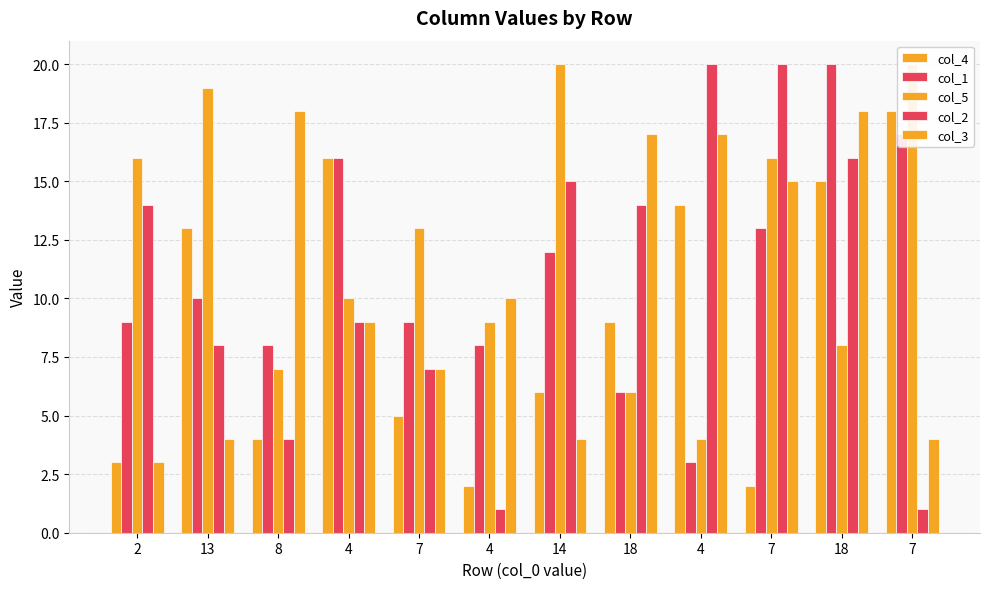

How many bars are there in each group?

5